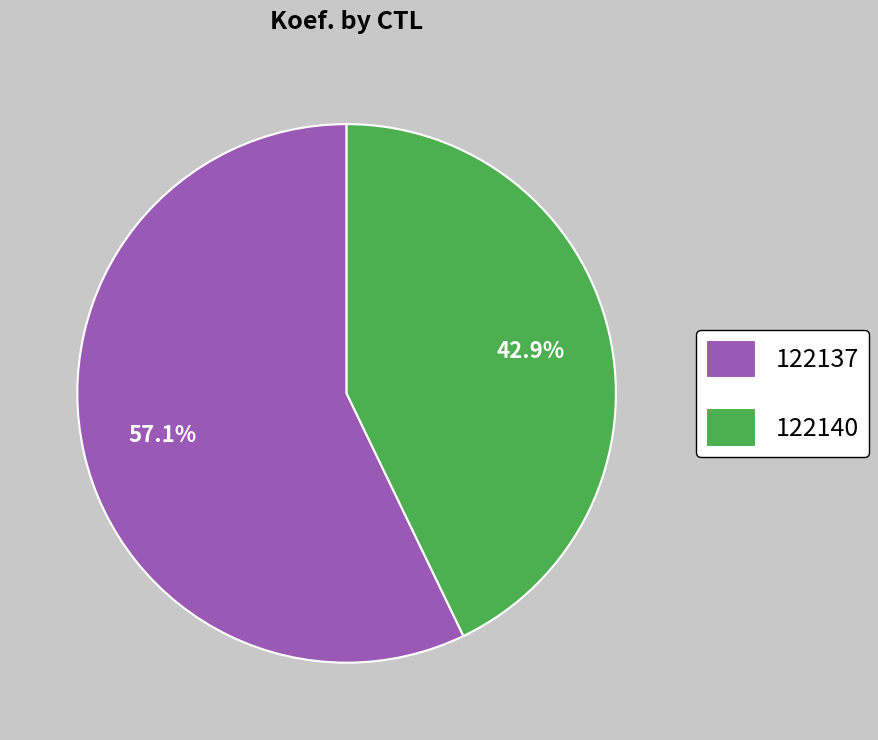

Between 122140 and 122137, which is larger?

122137